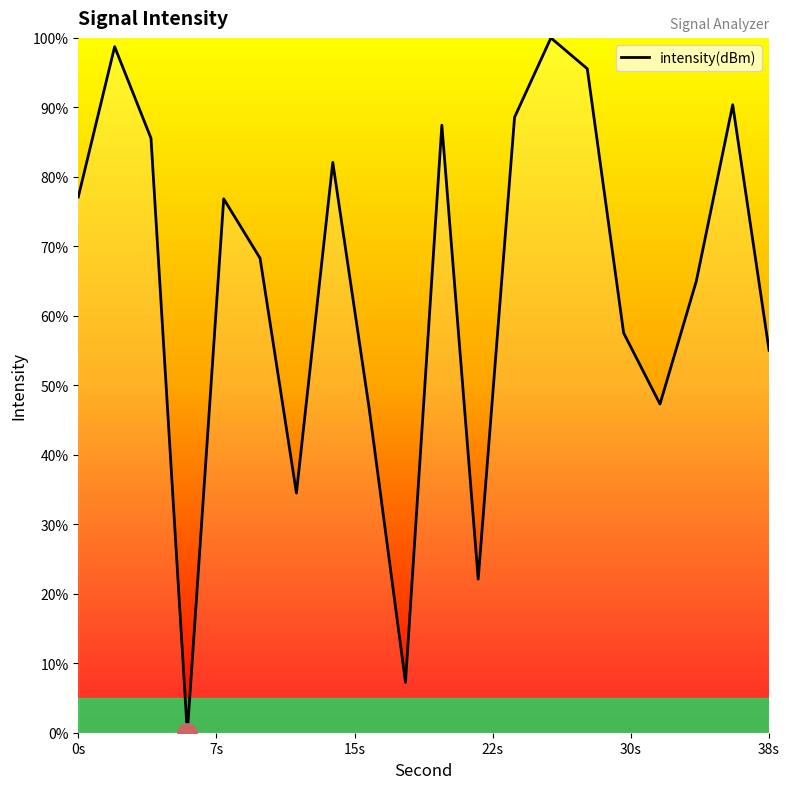

What is the greatest value displayed?

100.0